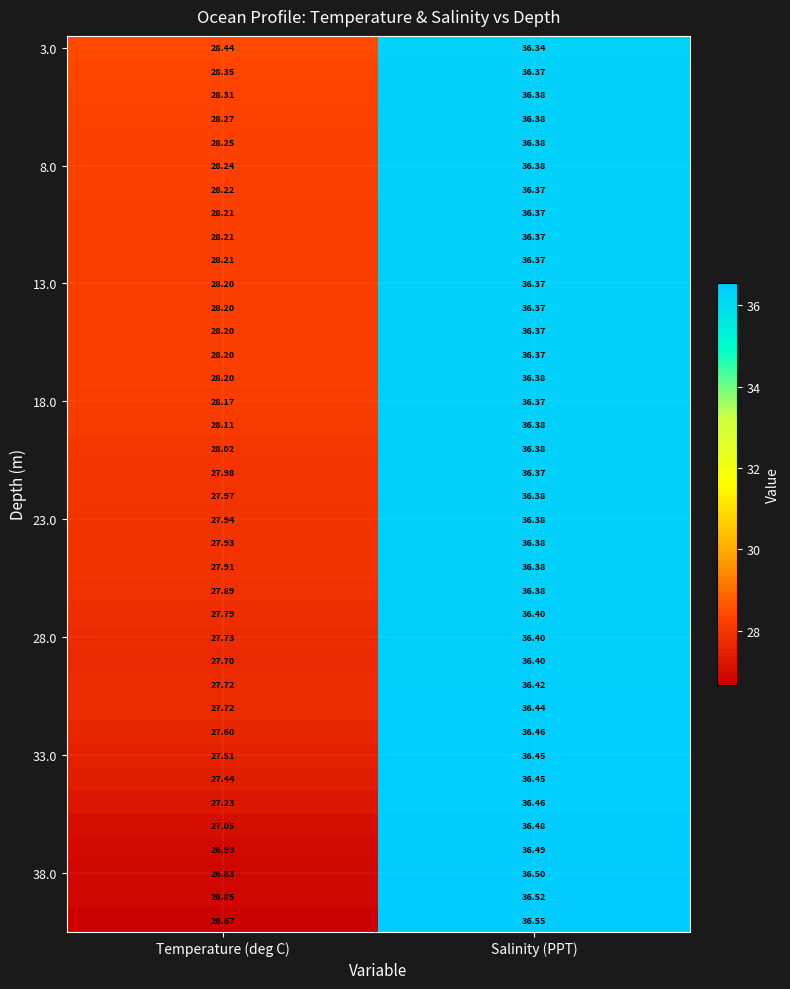

What is the spread (max minus min) of values at Temperature (deg C)?

1.8